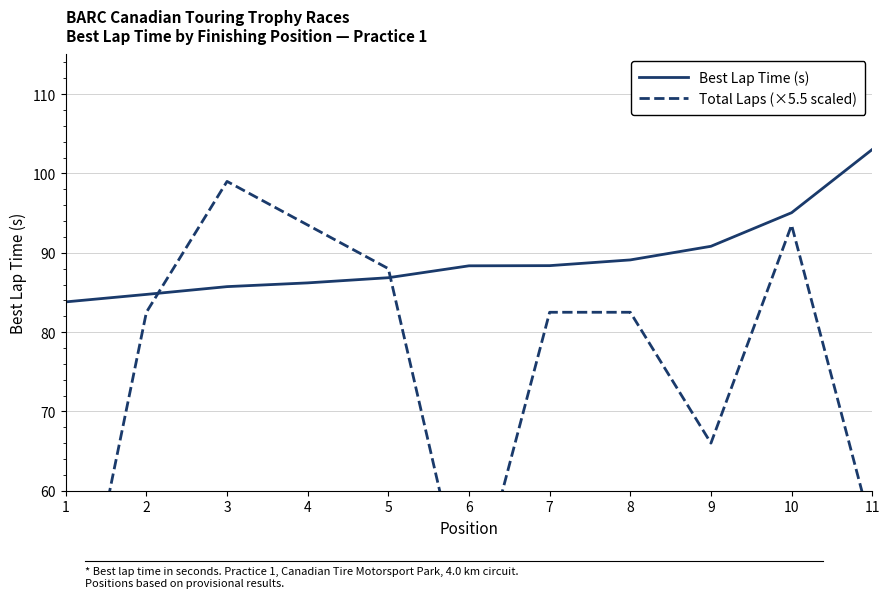

True or false: Best Lap Time (s) and Total Laps (×5.5 scaled) intersect in this chart.

True